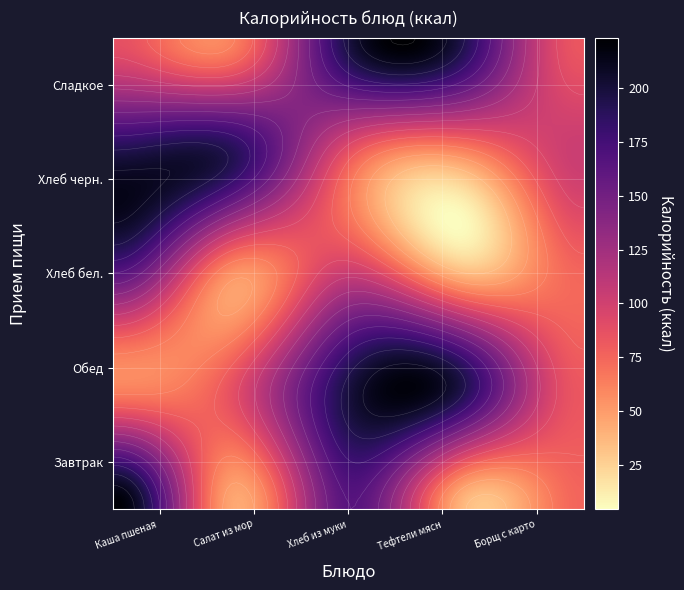

Is it true that Борщ с картофелем equals 20.4 at 4?

False